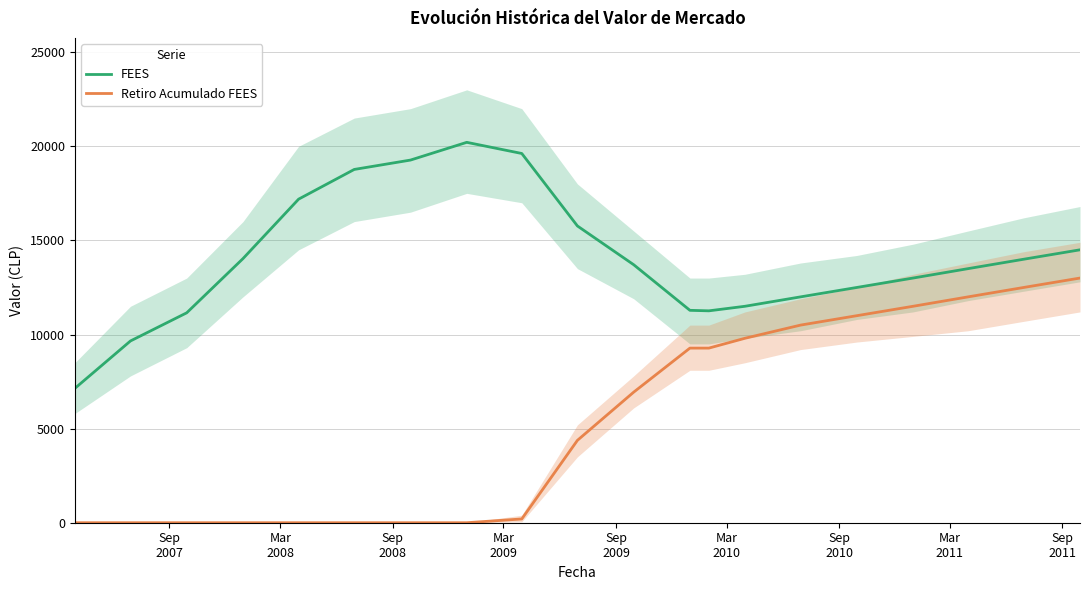

What is the average value of the Retiro Acumulado FEES series?

5518.4